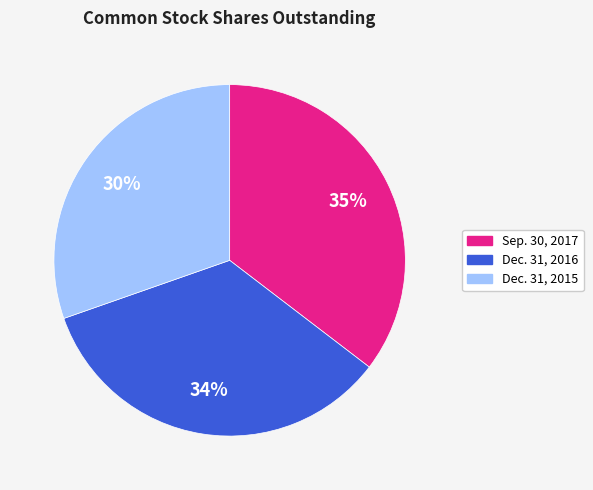

To the nearest percent, what is the average slice percentage?

33%